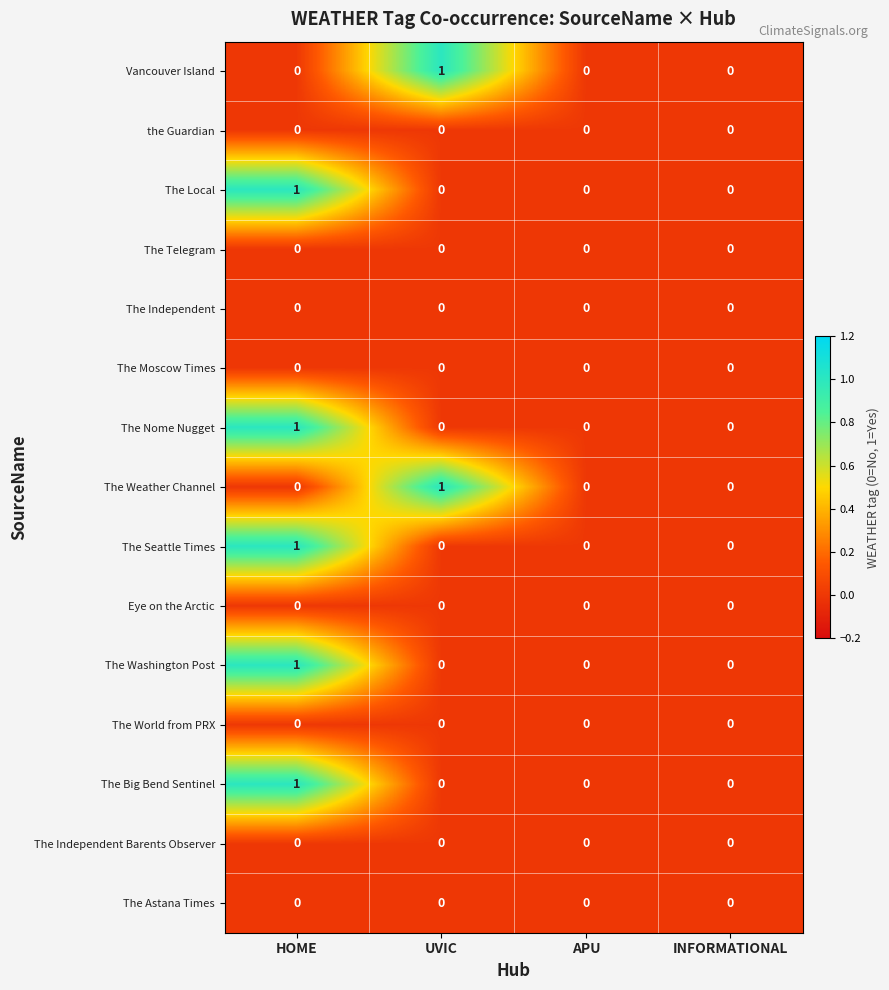

The value of Eye on the Arctic at INFORMATIONAL is 0. True or false?

True